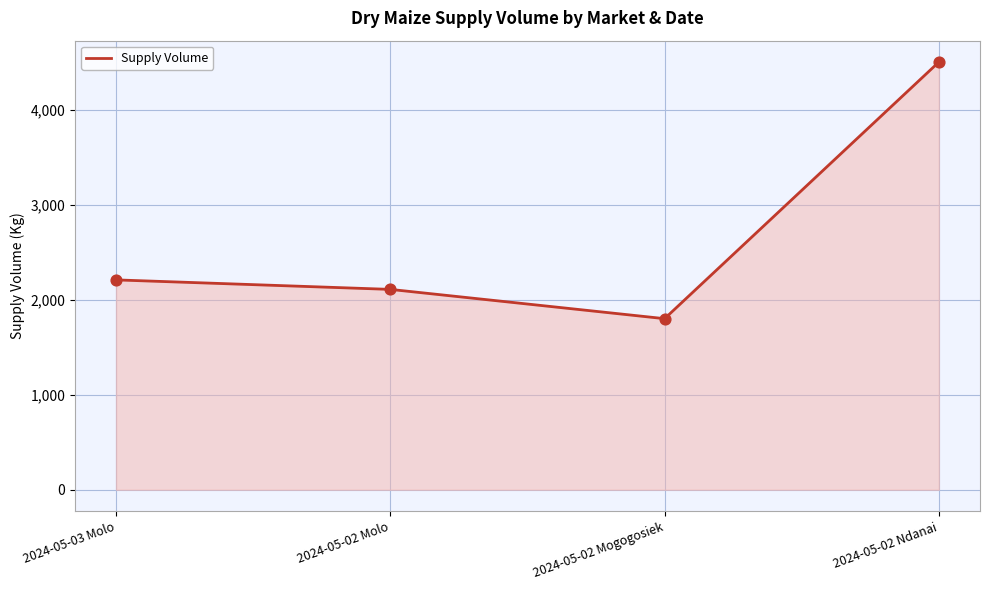

Between 2024-05-03 Molo and 2024-05-02 Molo, which is larger?

2024-05-03 Molo